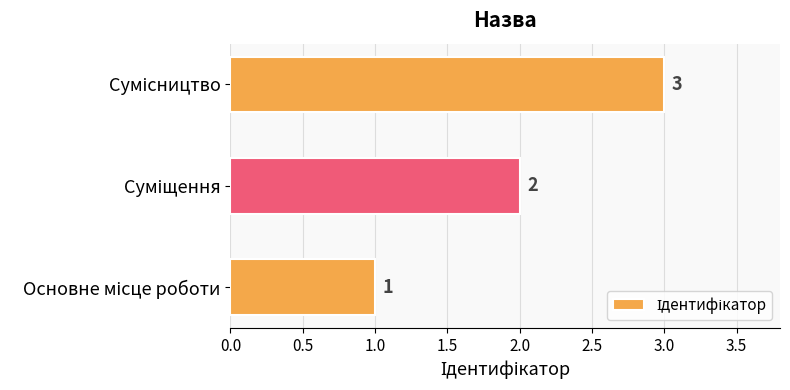

What is the sum of all values?

6